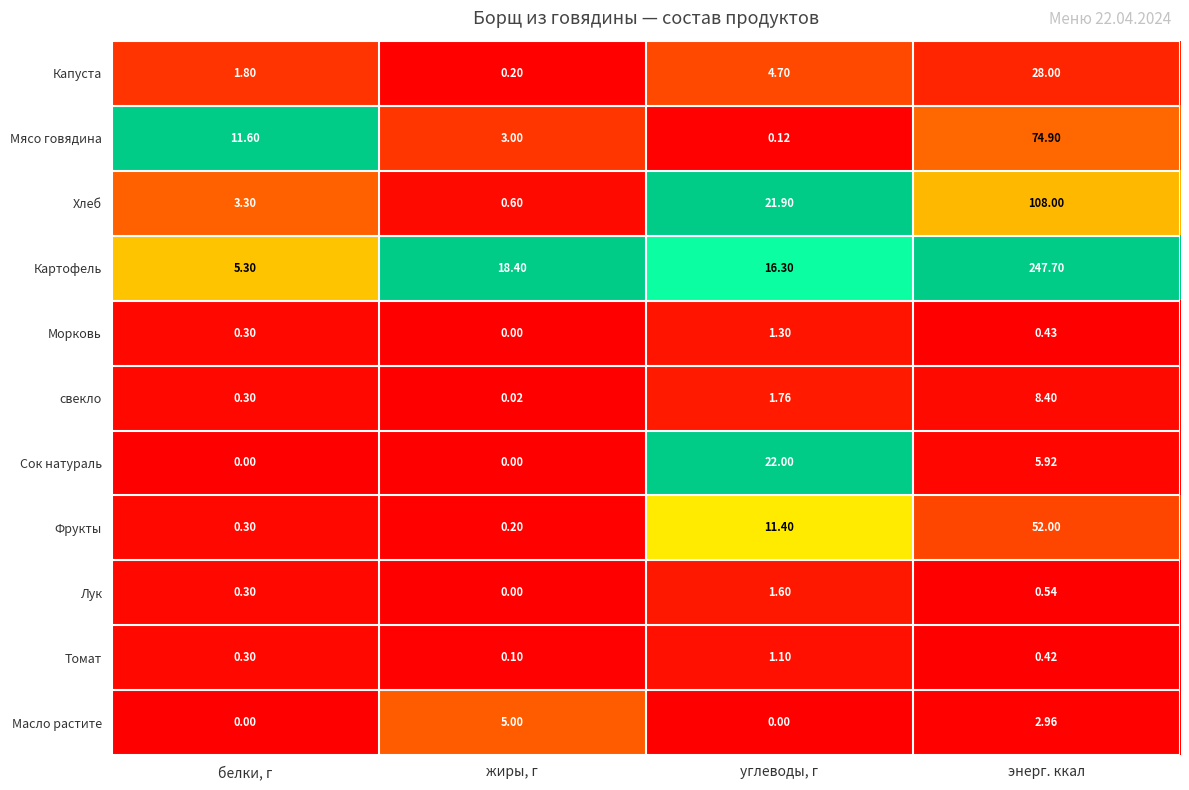

Rank the series at углеводы, г from highest to lowest value.

Сок натураль, Хлеб, Картофель, Фрукты, Капуста, свекло, Лук, Морковь, Томат, Мясо говядина, Масло растите